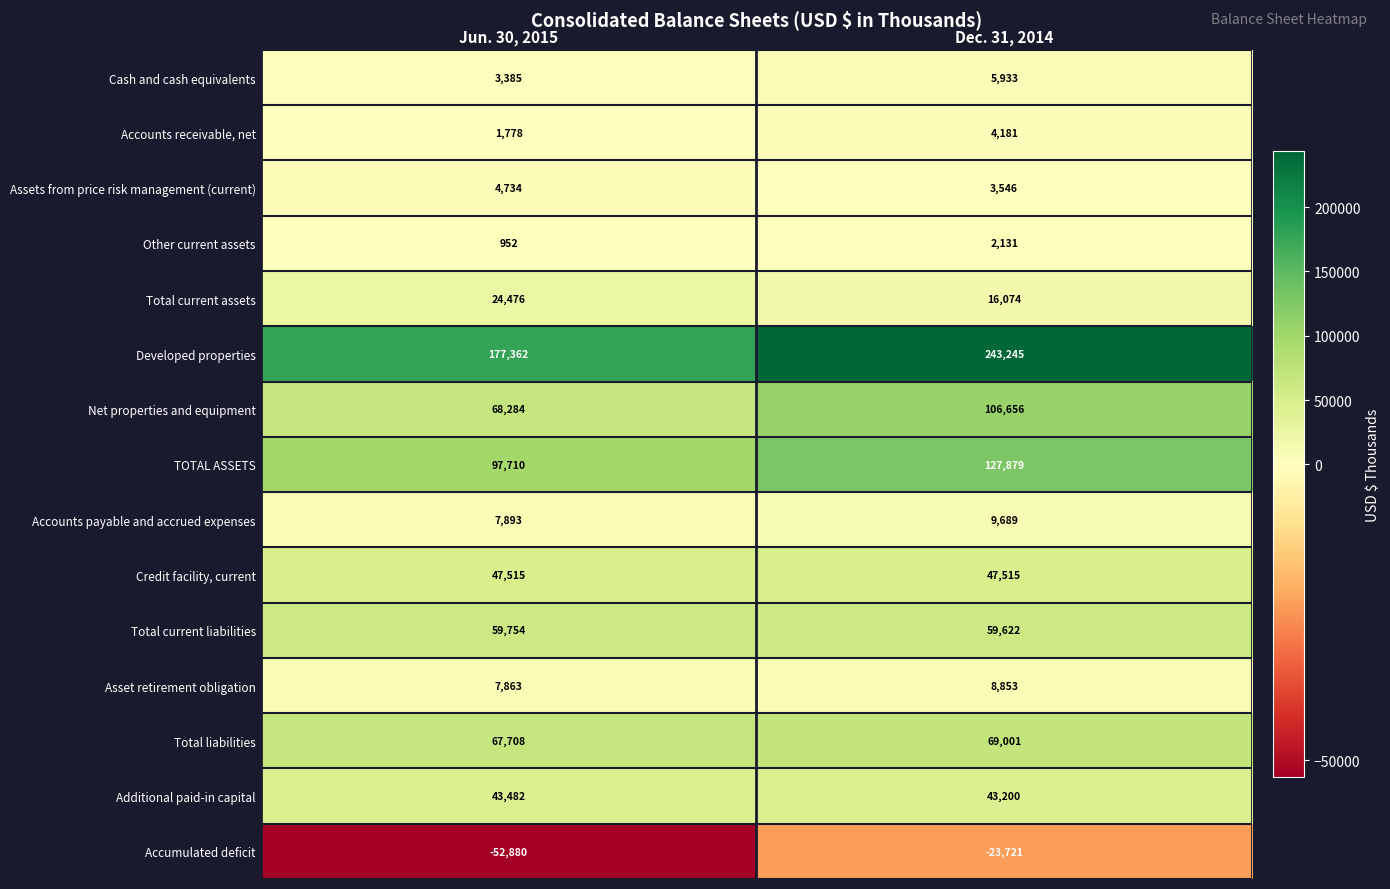

What is the smallest value displayed?

-52880